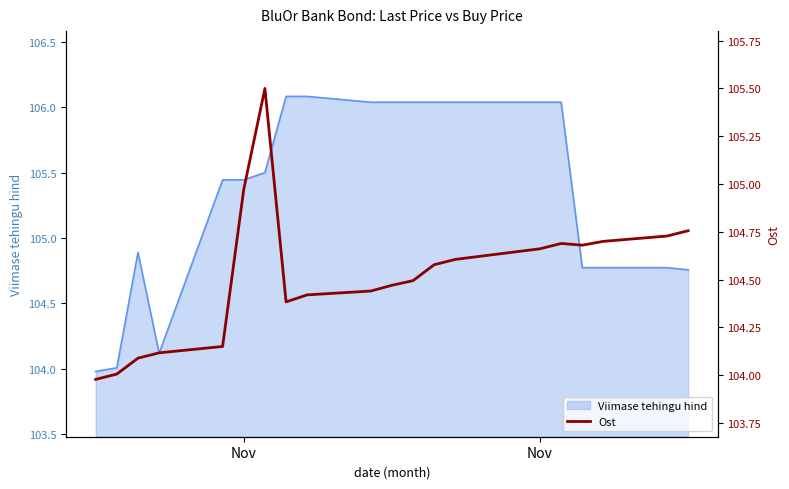

What is the smallest value displayed?

104.0